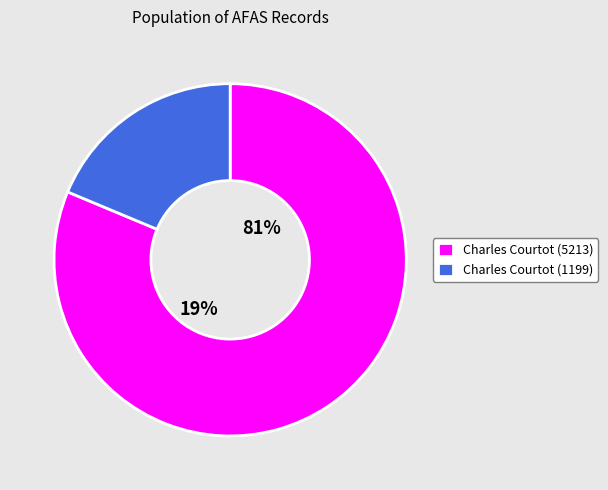

To the nearest percent, what percentage of the pie is Charles Courtot (5213)?

81%